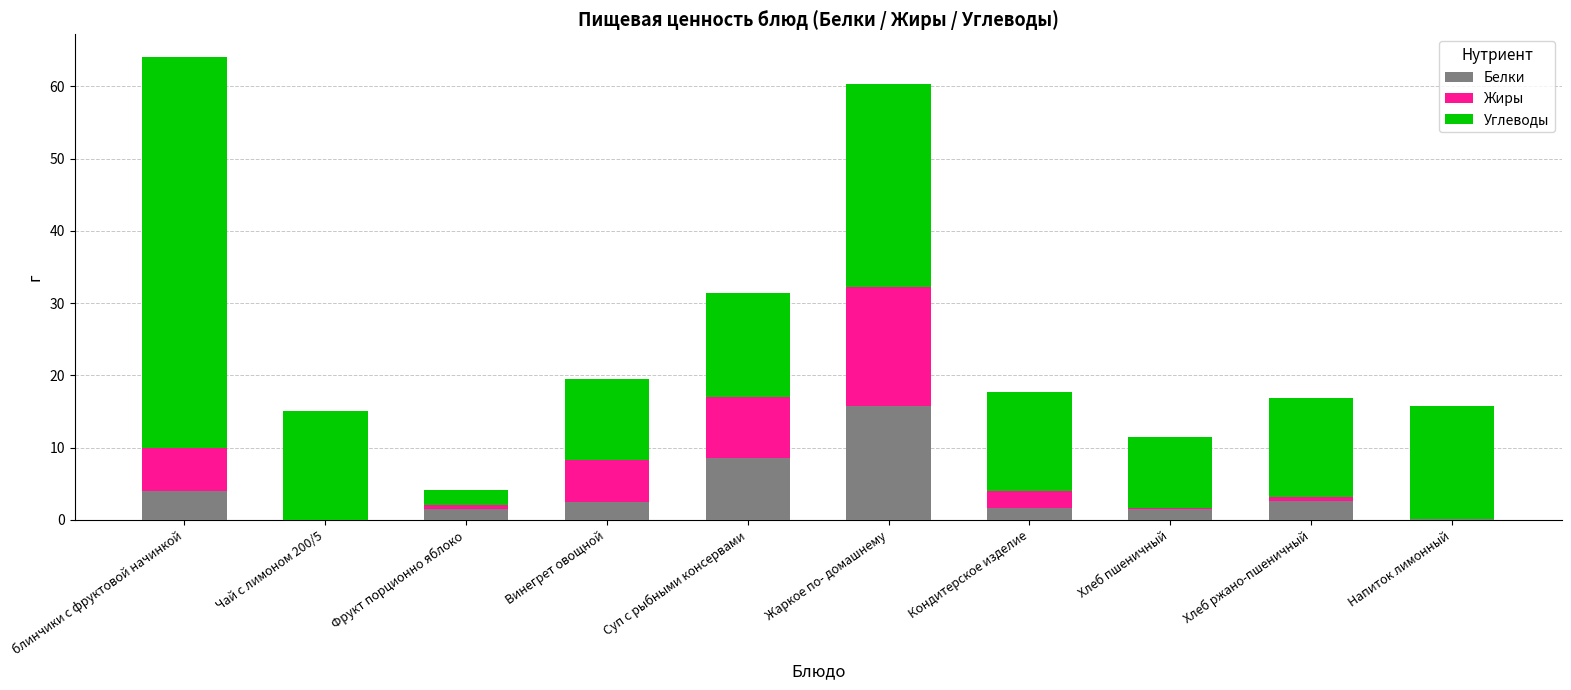

What is the maximum value for Белки?

15.7